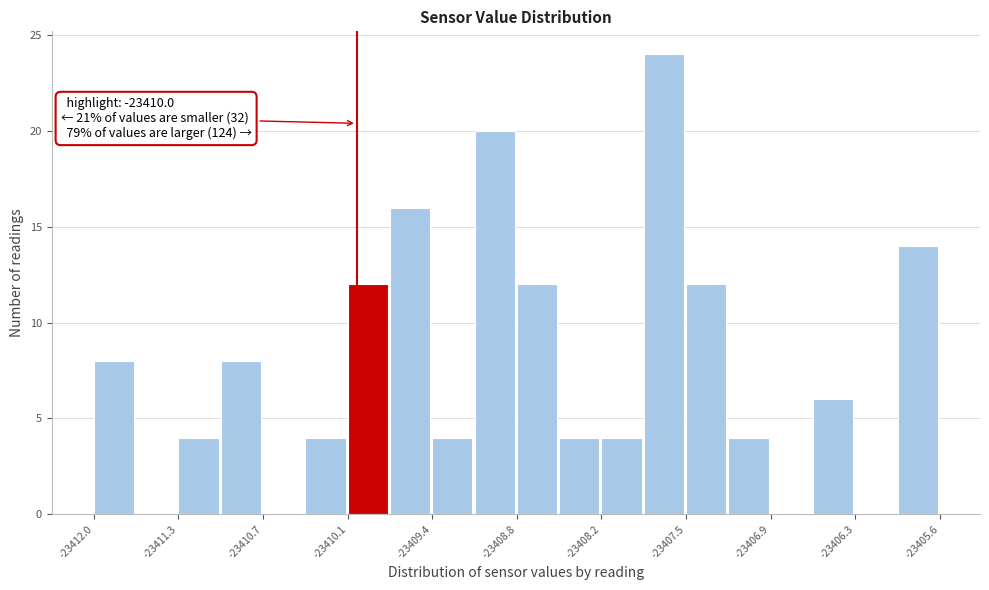

Around what value on the x-axis is the tallest bar? Give the approximate position of its centre, as read against the axis.

-23407.7